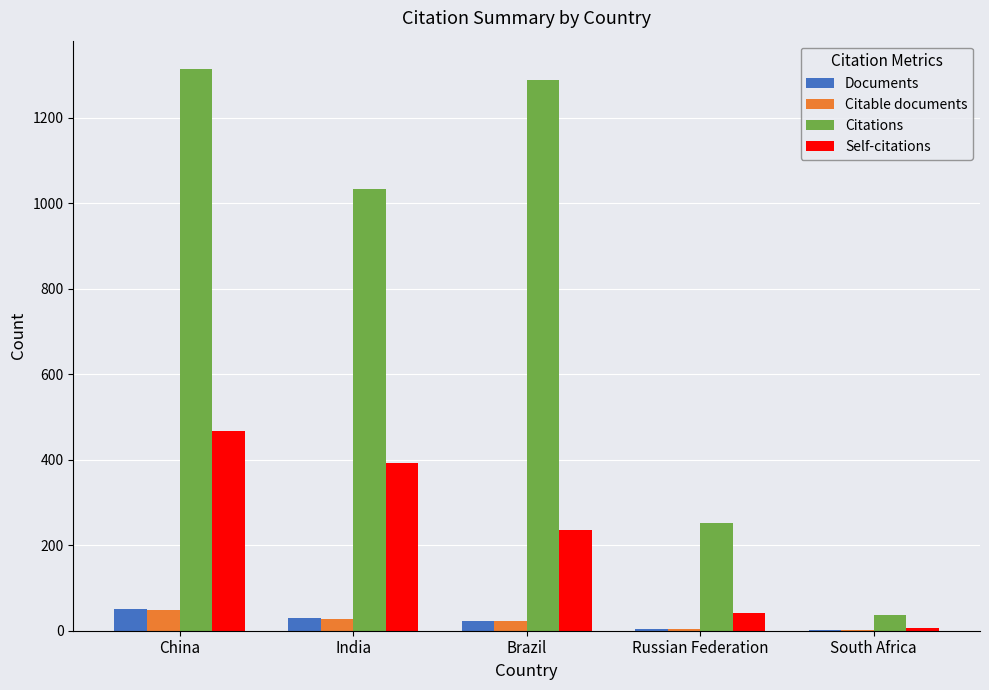

At which category is the sum across all series the highest?

China